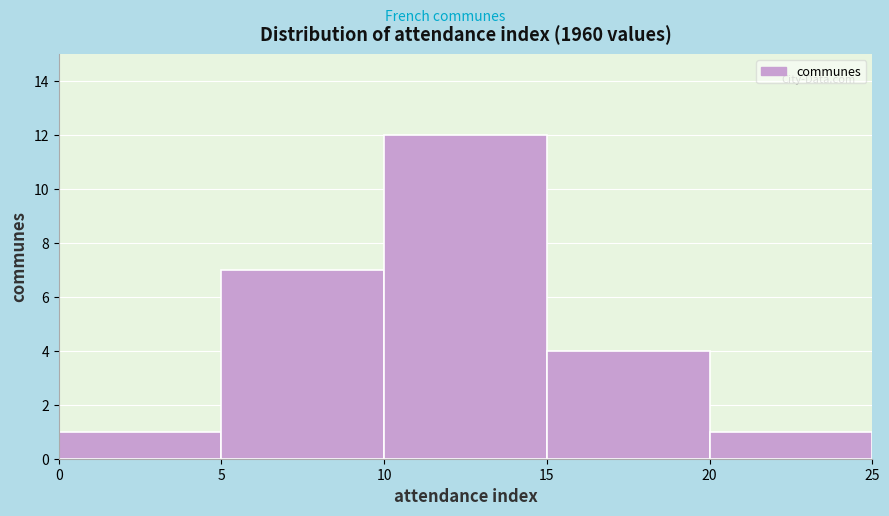

What is the height of the bar covering 15 to 20 on the x-axis? The values are not printed on the chart, so give them approximately, as read against the axis.

4